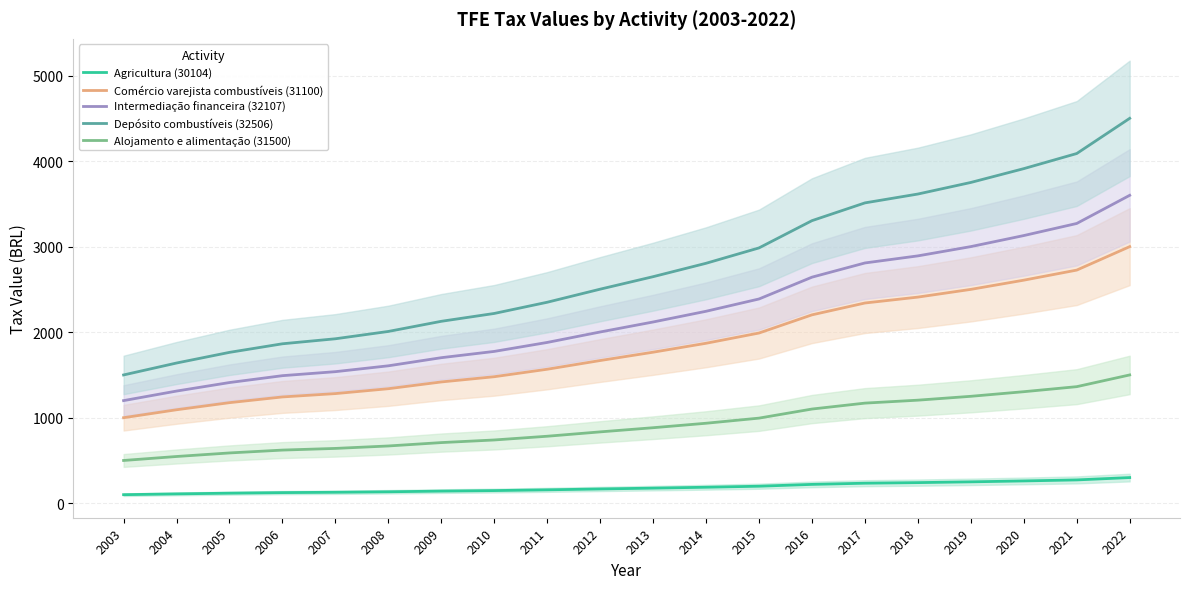

Is the value of Agricultura (30104) at 2008 greater than the value of Depósito combustíveis (32506) at 2021?

No